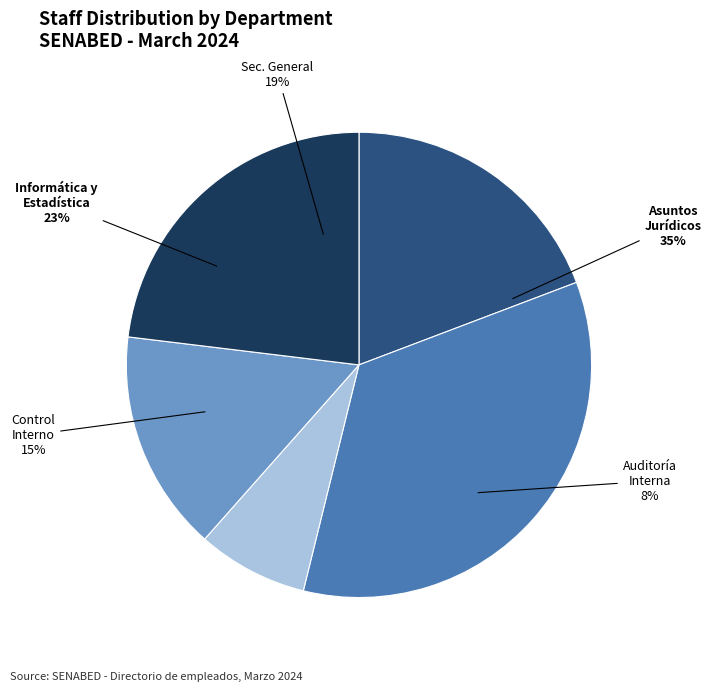

Which category has the smallest portion of the pie?

Unidad de Auditoria Interna